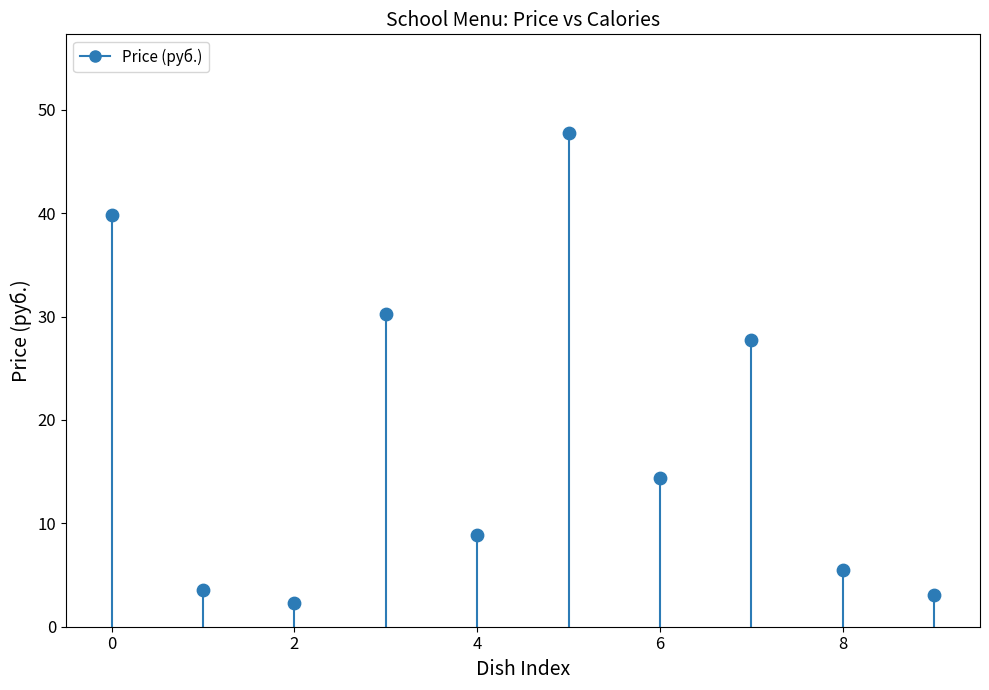

What Y value in the scatter plot is closest to 25?

27.7